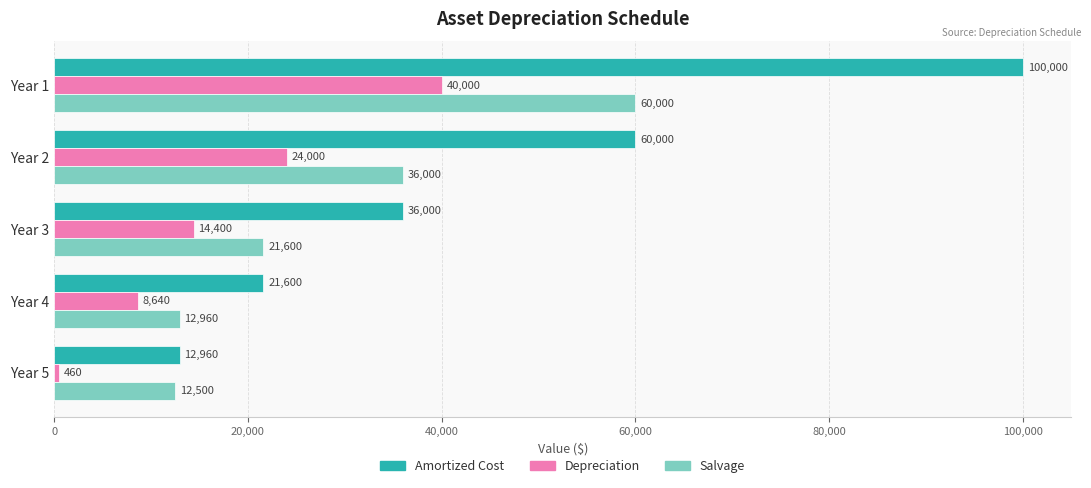

List the series in order of their peak value, lowest first.

Depreciation, Salvage, Amortized Cost